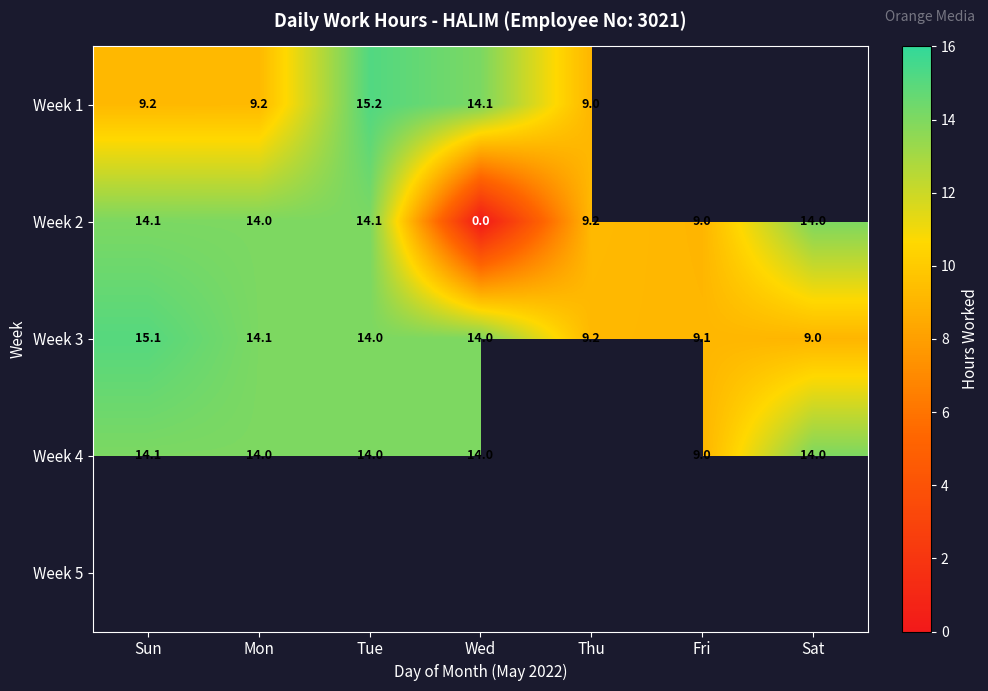

List the series in order of their overall mean, highest first.

Week 3, Week 4, Week 5, Week 1, Week 2